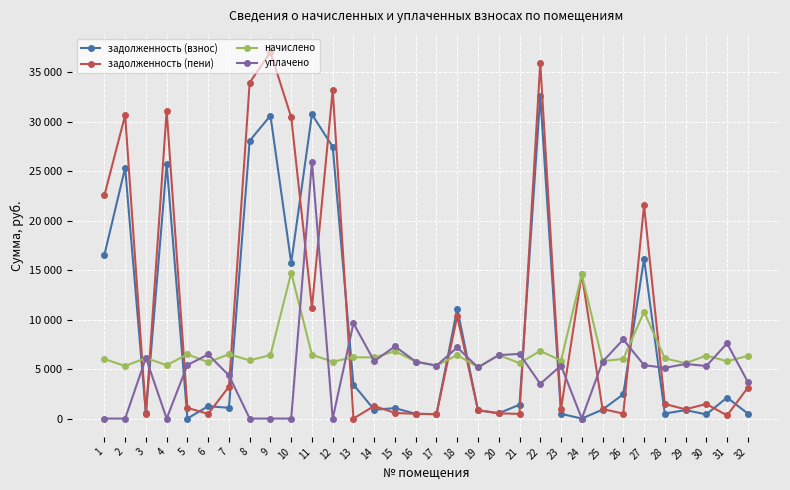

Where do начислено and задолженность (взнос) first cross each other?

2 and 3